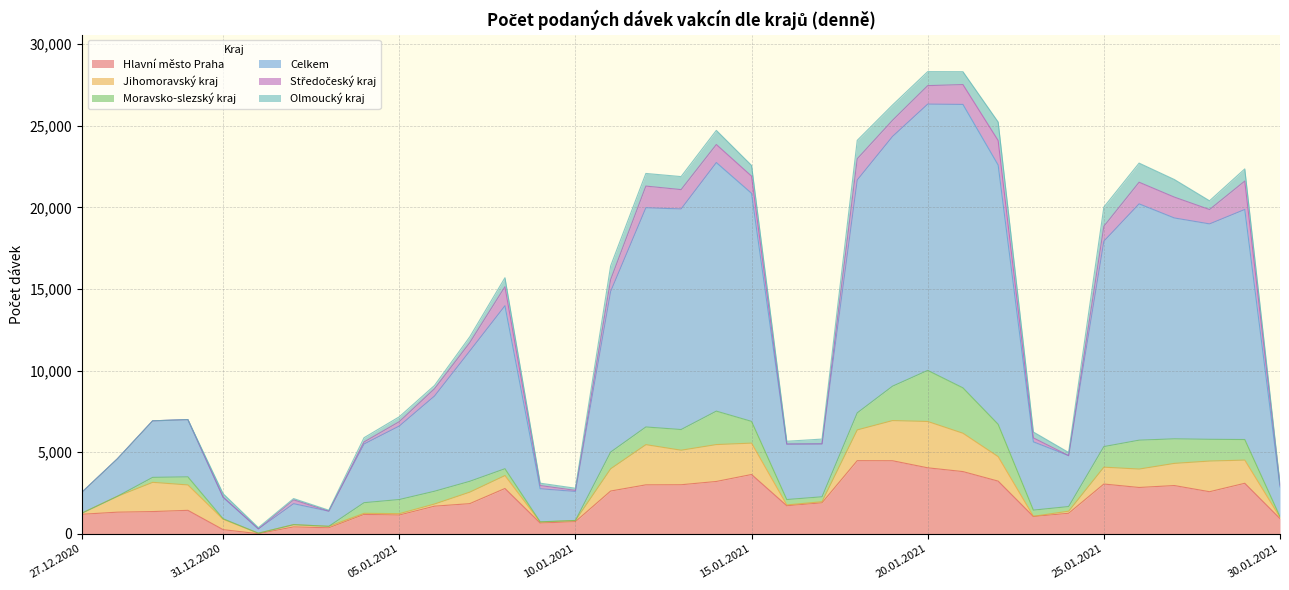

What position from the left is 11.01.2021?

16